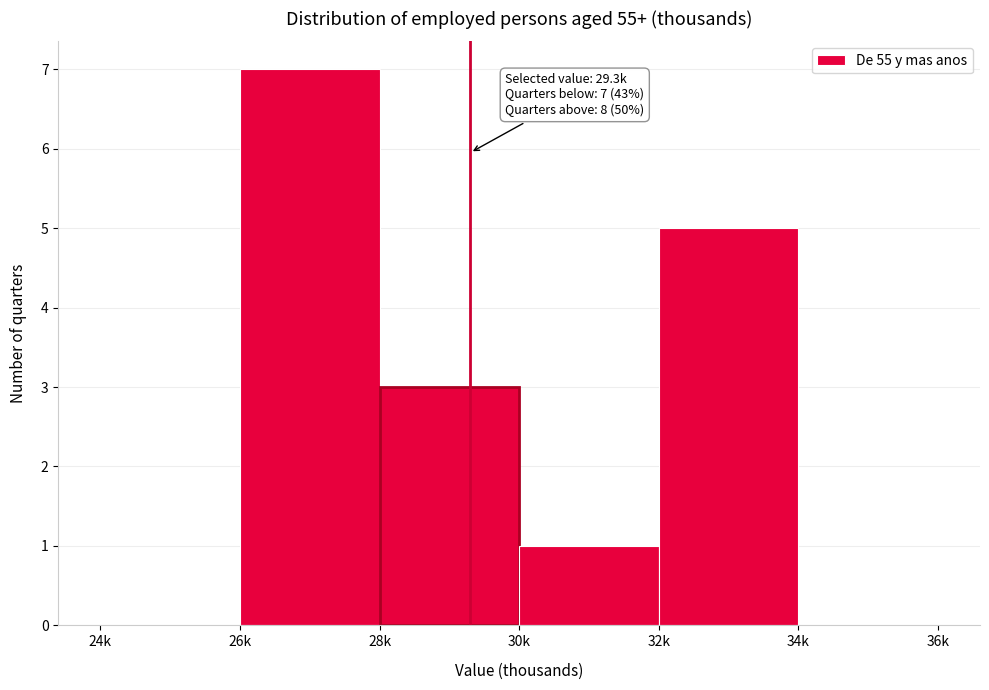

Reading left to right, what are all the values shown in this chart?

24k=0	26k=7	28k=3	30k=1	32k=5	34k=0